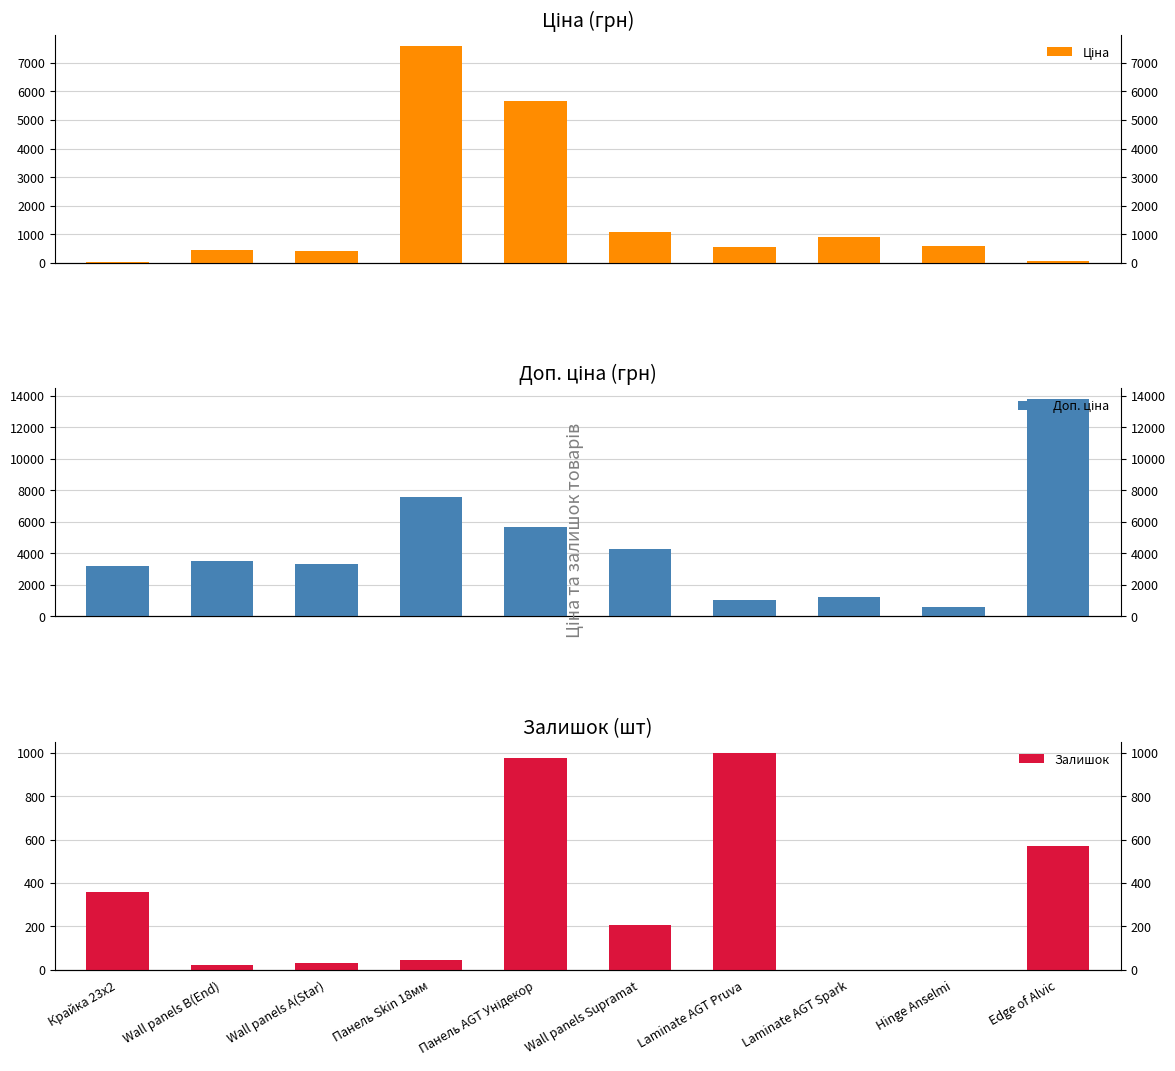

Which series changed the most between Крайка 23x2 and Wall panels B(End)?

Ціна